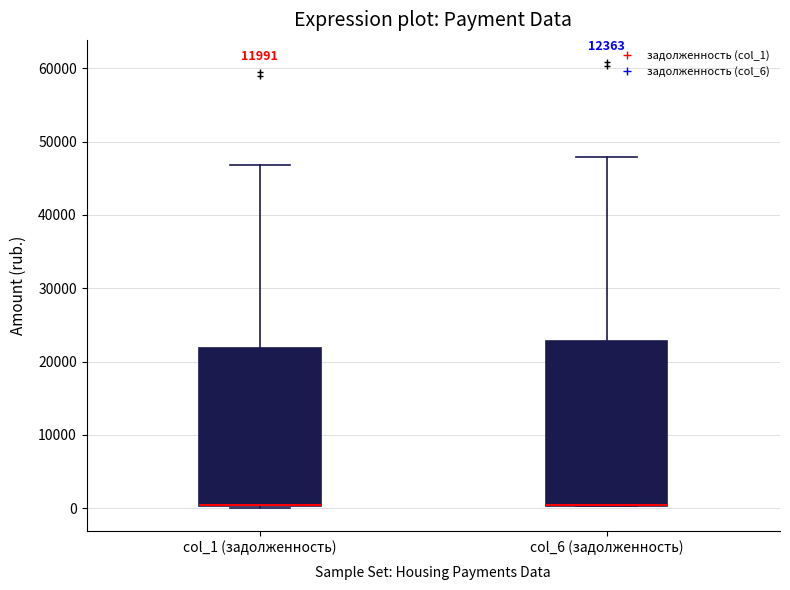

Reading left to right, read every box against the y-axis: the position of its median line, the range the box covers, and the ends of its whiskers. The values are not printed on the chart, so give them approximately, as read against the axis.

col_1 (задолженность): median 0 (drawn on the box's lower edge), box 0 to 22000, whiskers 0 (just below the box's lower edge) to 47000
col_6 (задолженность): median 0 (drawn on the box's lower edge), box 0 to 23000, whiskers 0 to 48000